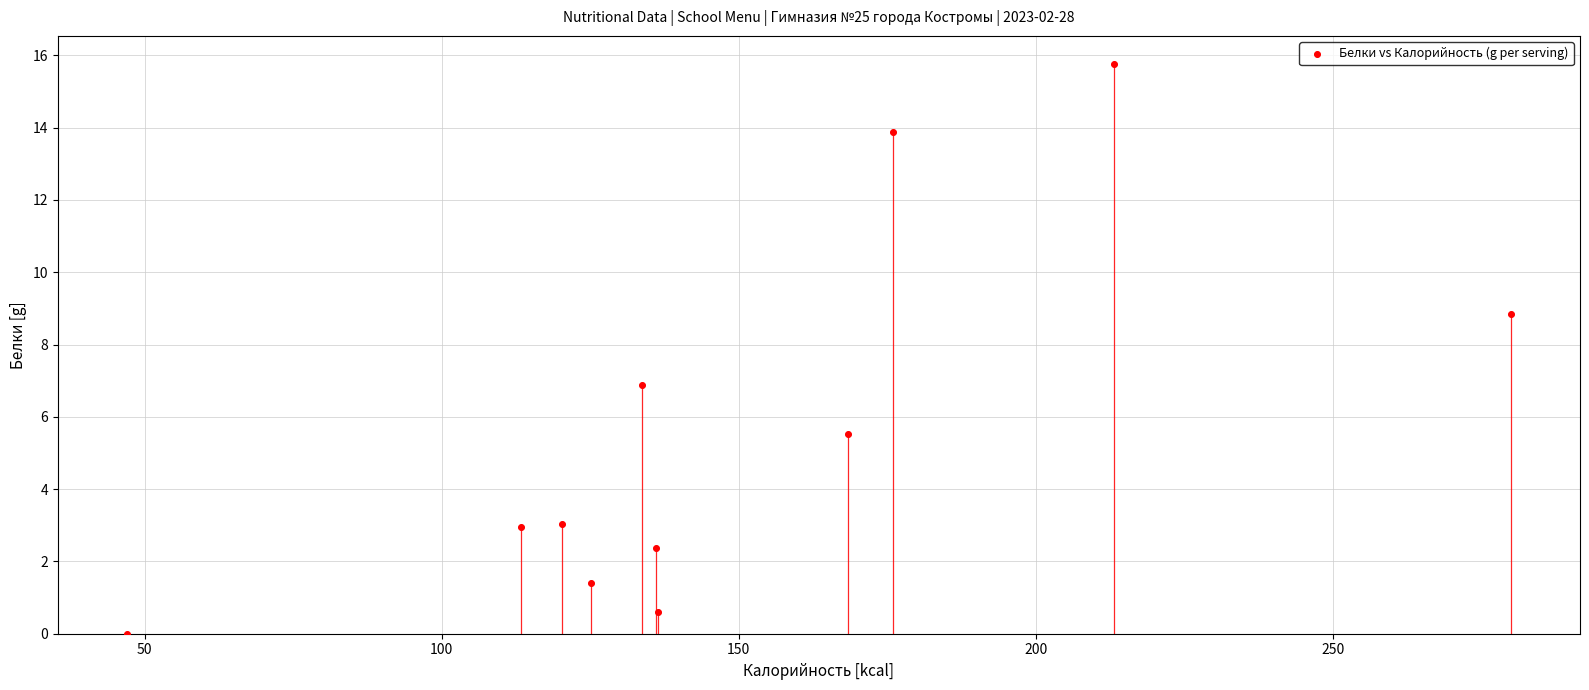

What is the average X value?

150.0